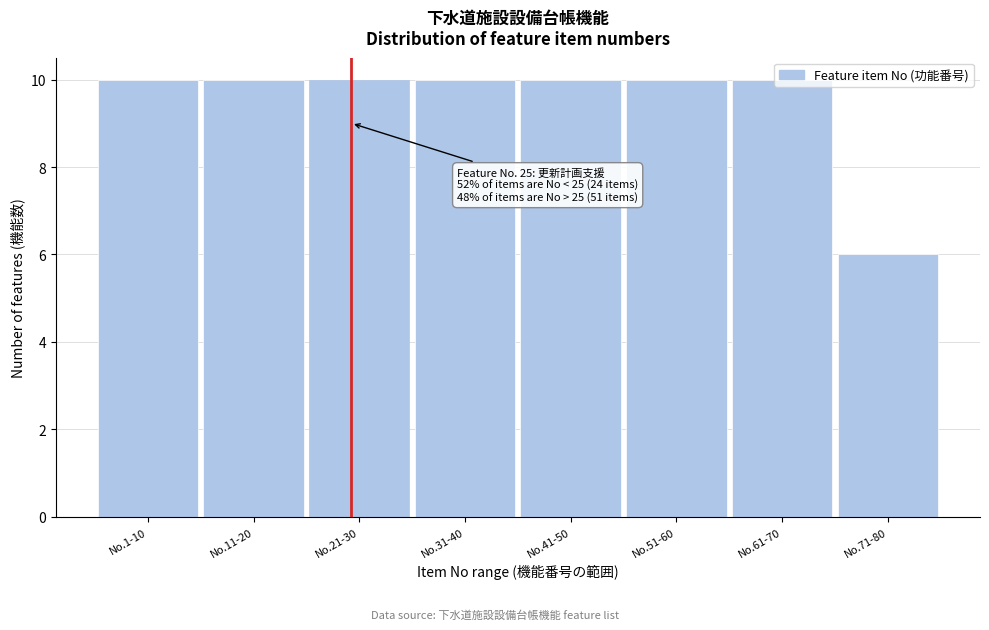

True or false: the data shows 10 at No.31-40.

True